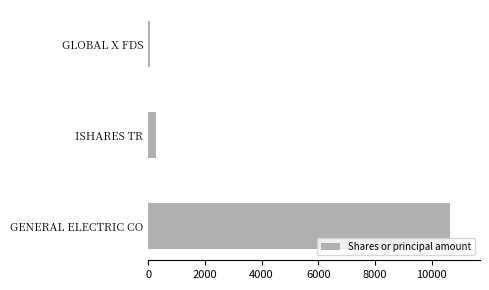

The chart shows a value of 290 at ISHARES TR. True or false?

True